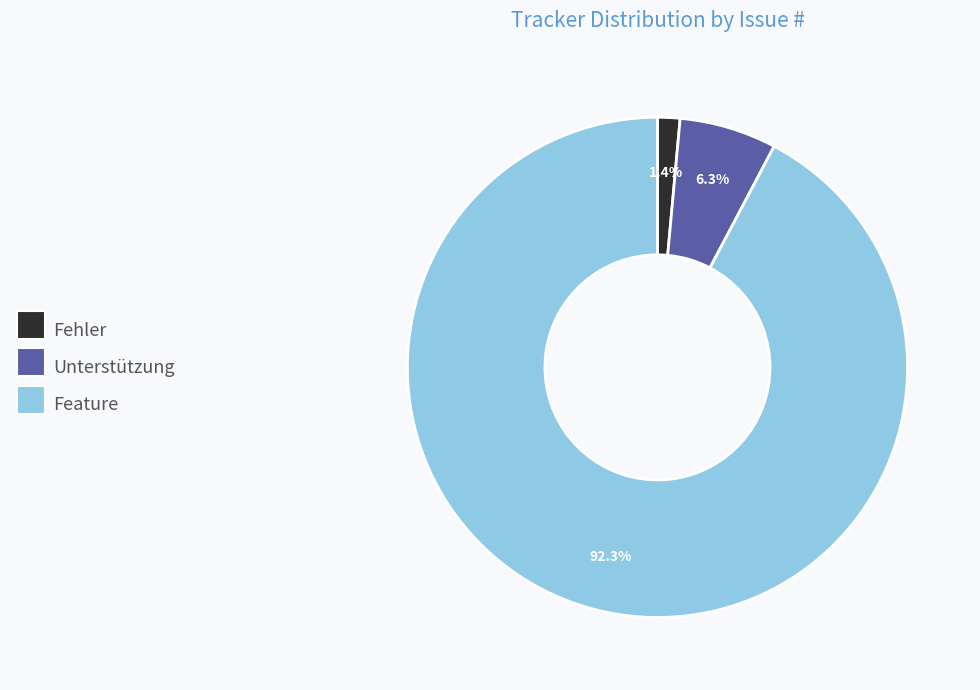

Is there any slice that represents more than half of the pie?

Yes